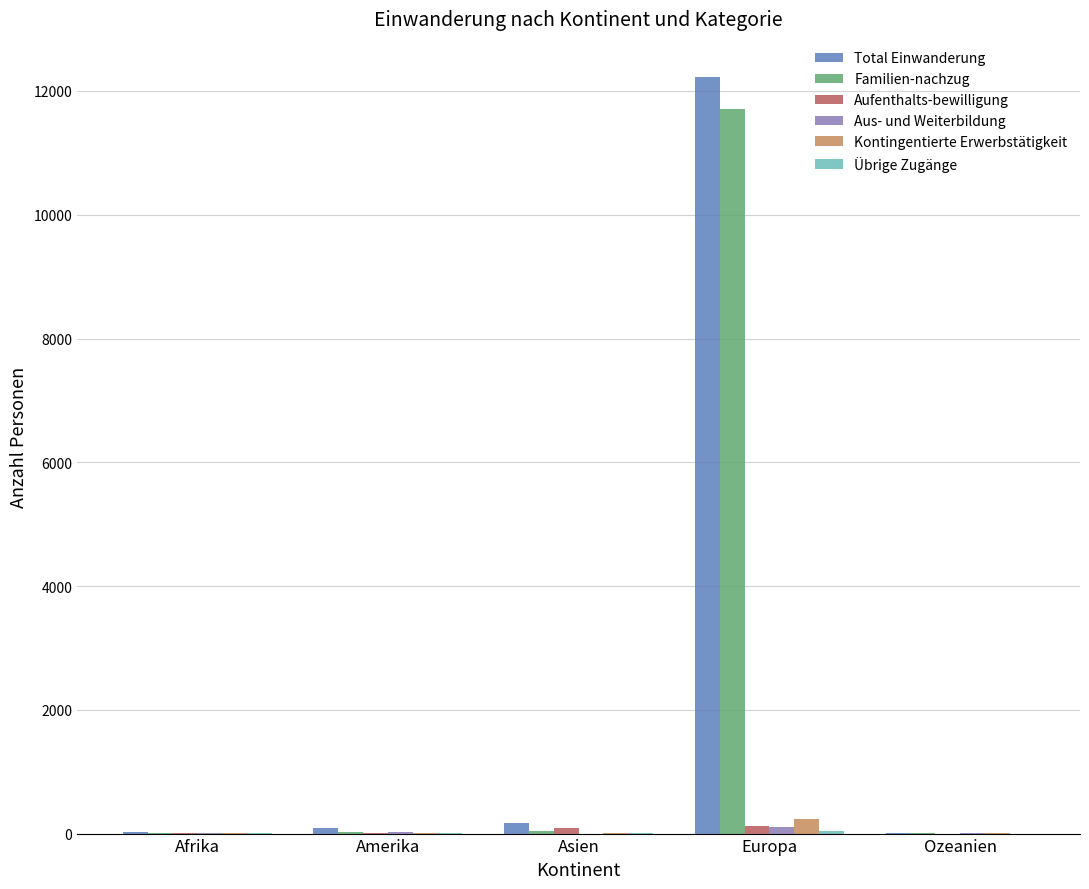

Which category has the highest value in the Total Einwanderung series?

Europa